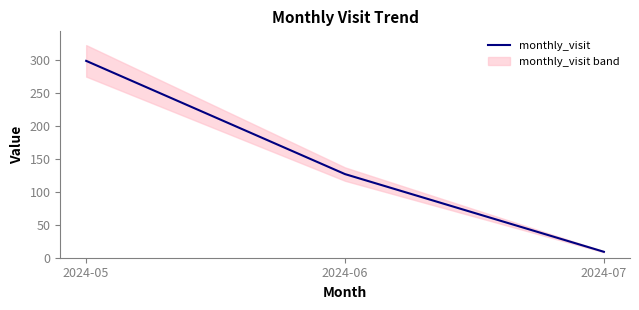

Reading left to right, transcribe all the data shown in this chart.

2024-05=299	2024-06=127	2024-07=9